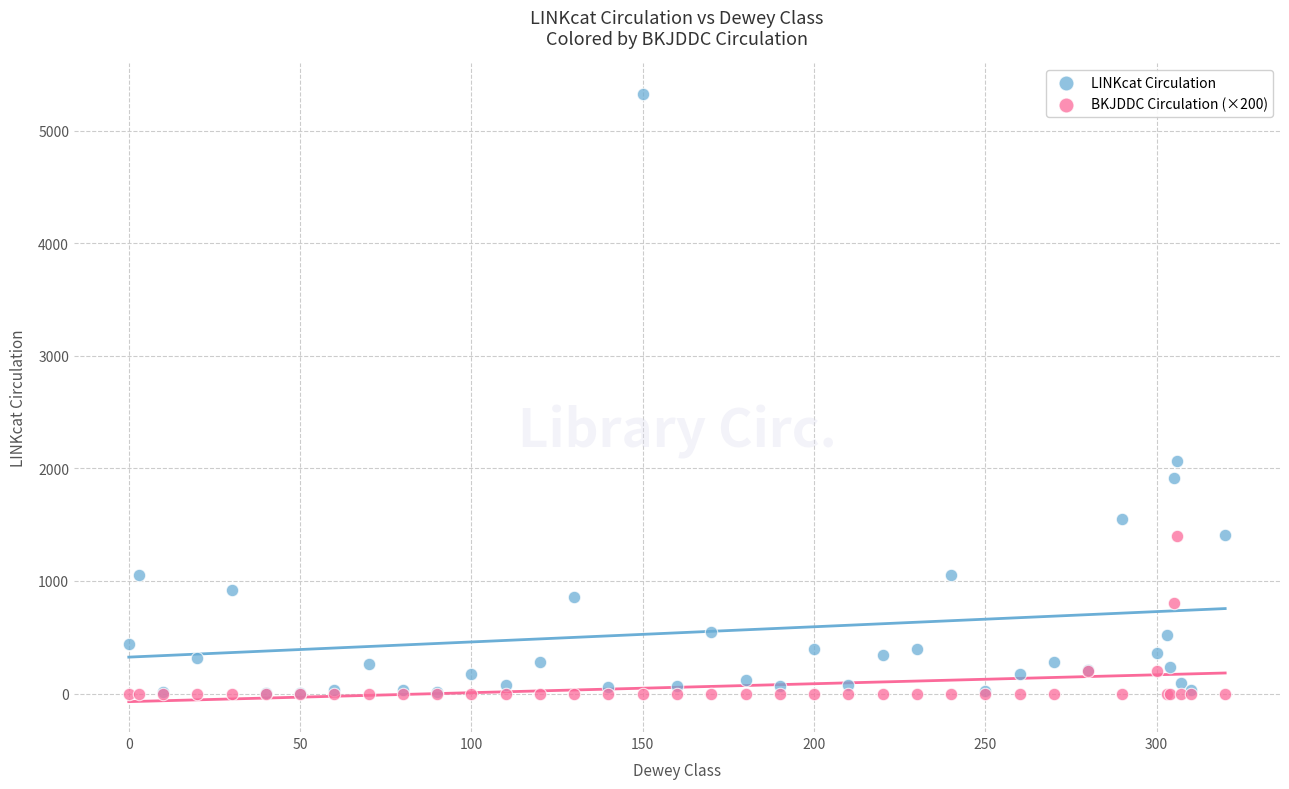

In the LINKcat Circulation series, what Y value is closest to 2665?

2063